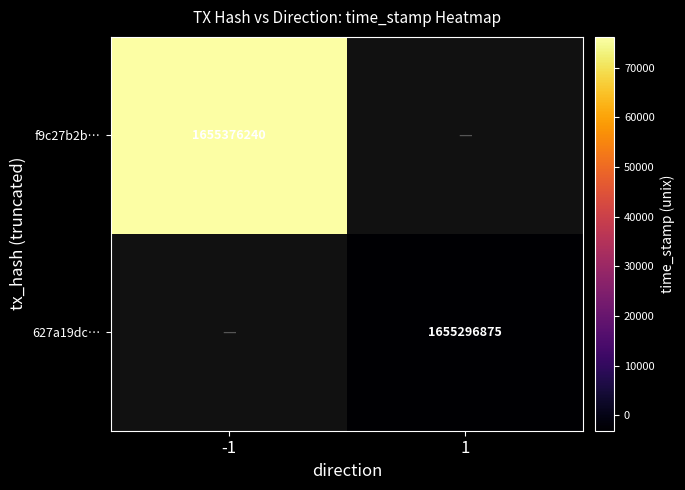

The 627a19dc… series shows 1655296875 at 1. True or false?

True